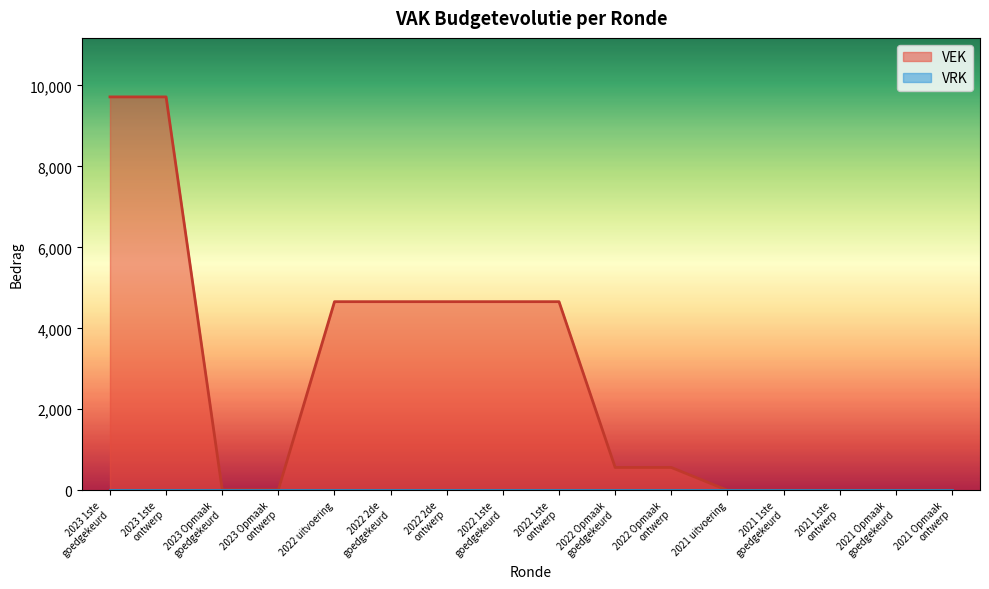

What position from the right is 2023 1ste
goedgekeurd?

16